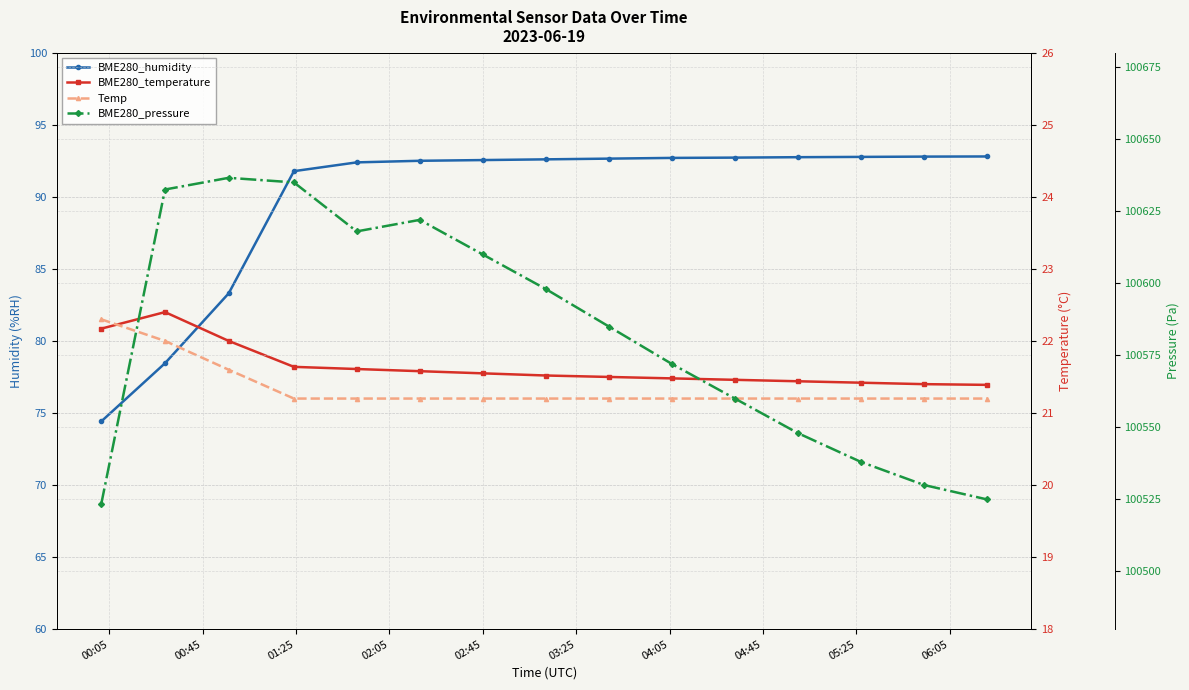

Which series has the largest range (max minus min)?

BME280_pressure